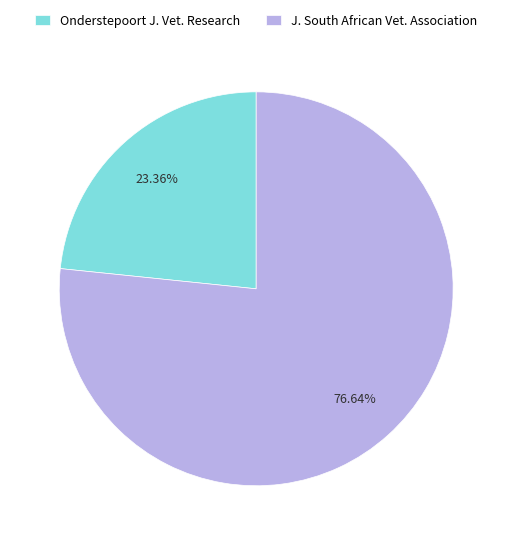

Rank the categories by value from lowest to highest.

Onderstepoort J. Vet. Research, J. South African Vet. Association